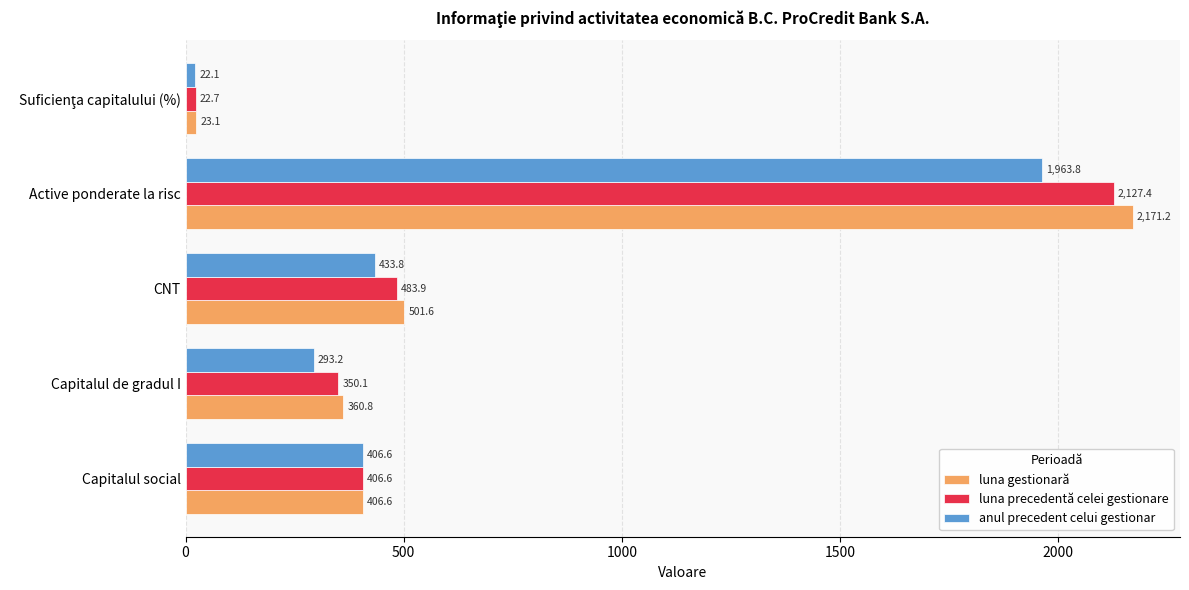

The luna precedentă celei gestionare series shows 2127.4 at Active ponderate la risc. True or false?

True